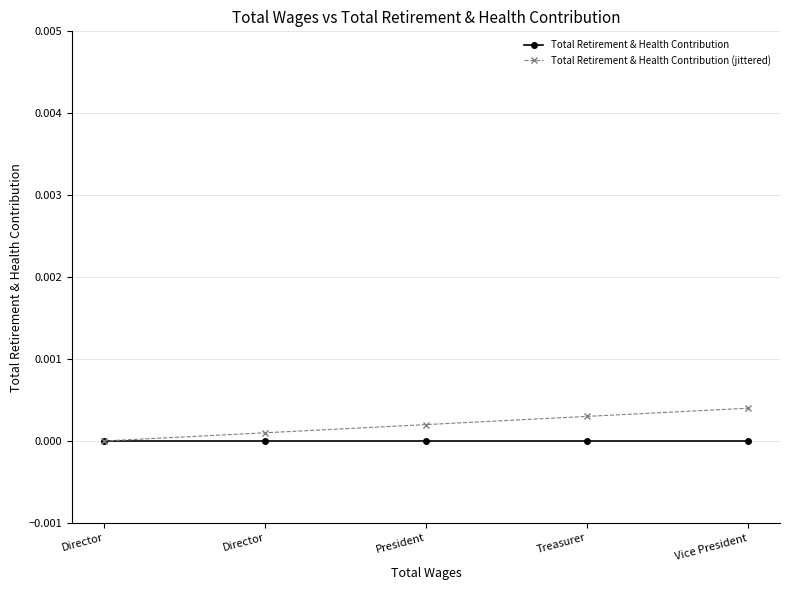

Rank the series by their average value, from highest to lowest.

Total Retirement & Health Contribution (jittered), Total Retirement & Health Contribution